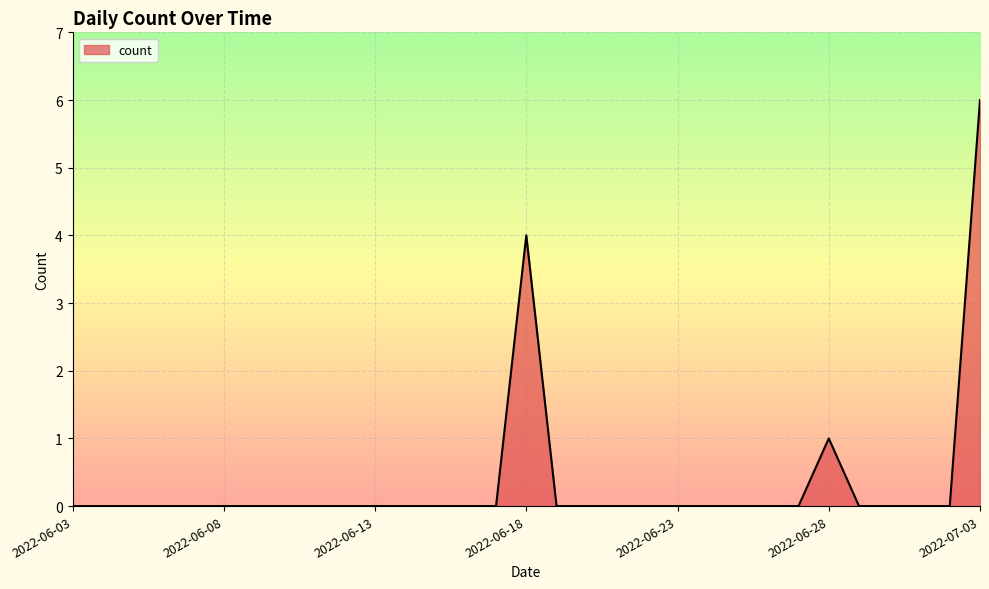

Does the chart have visible grid lines?

Yes